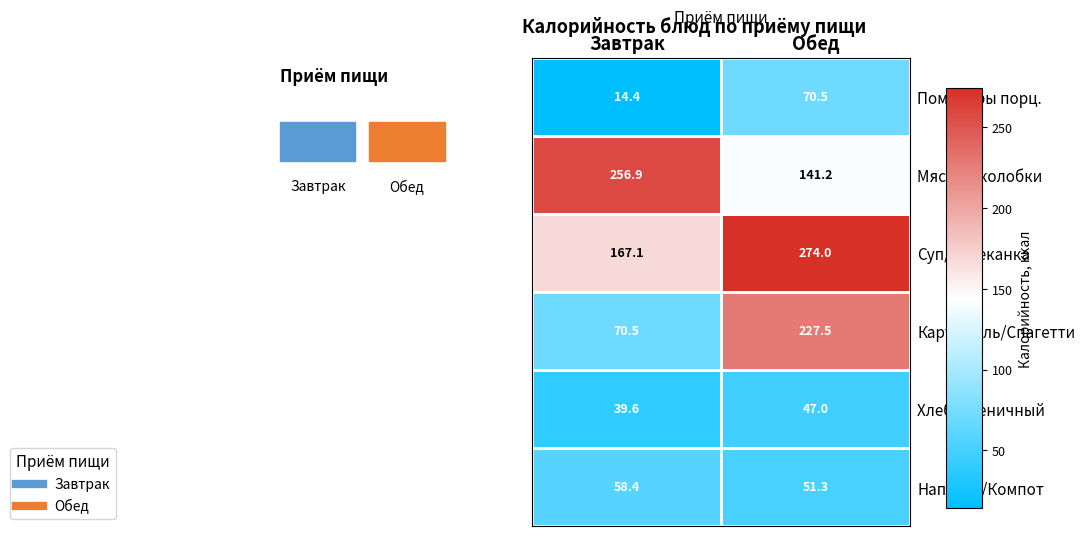

True or false: Мясные колобки has a value of 141.2 at Обед.

True